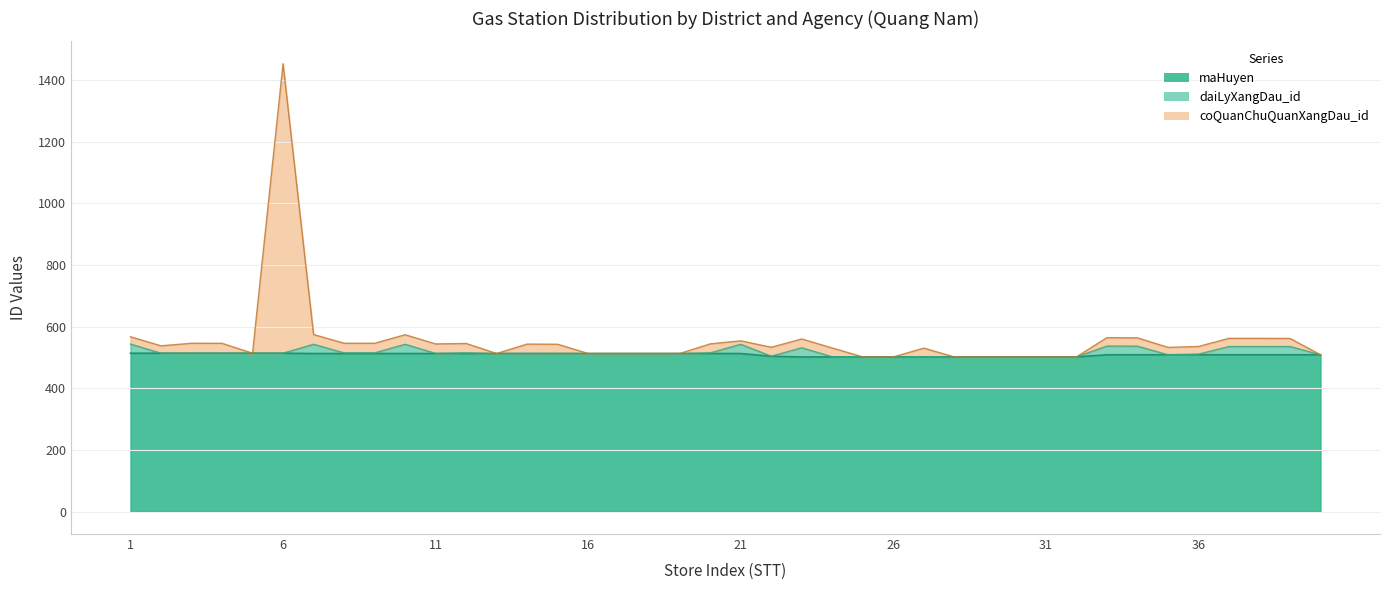

The coQuanChuQuanXangDau_id series shows 245.1 at 21. True or false?

False